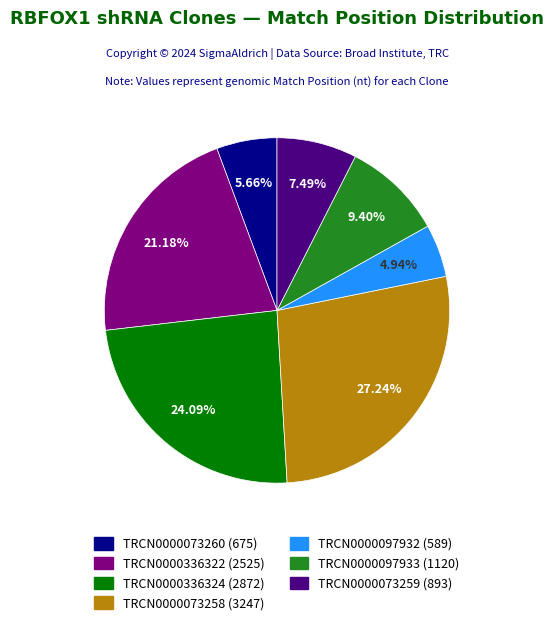

To the nearest percent, what portion does TRCN0000097932 represent?

5%